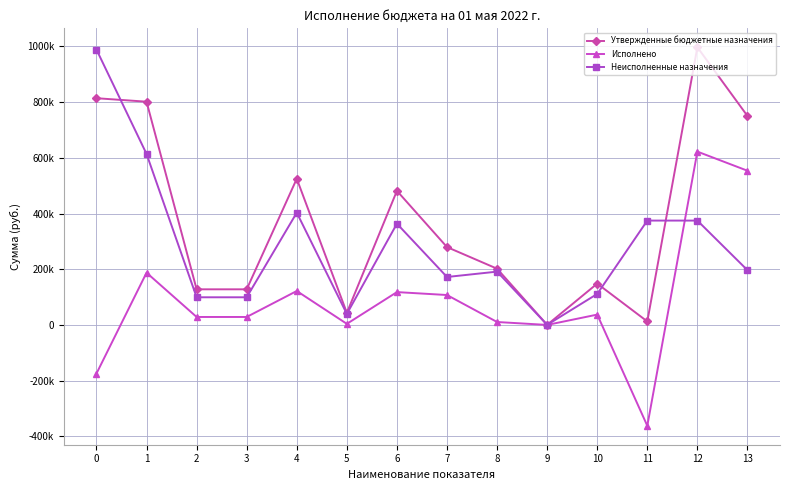

Is it true that Утвержденные бюджетные назначения equals 12536.0 at 11?

True